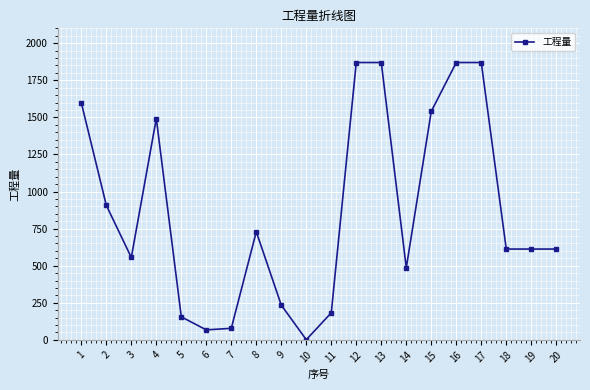

Between 12 and 7, which is larger?

12